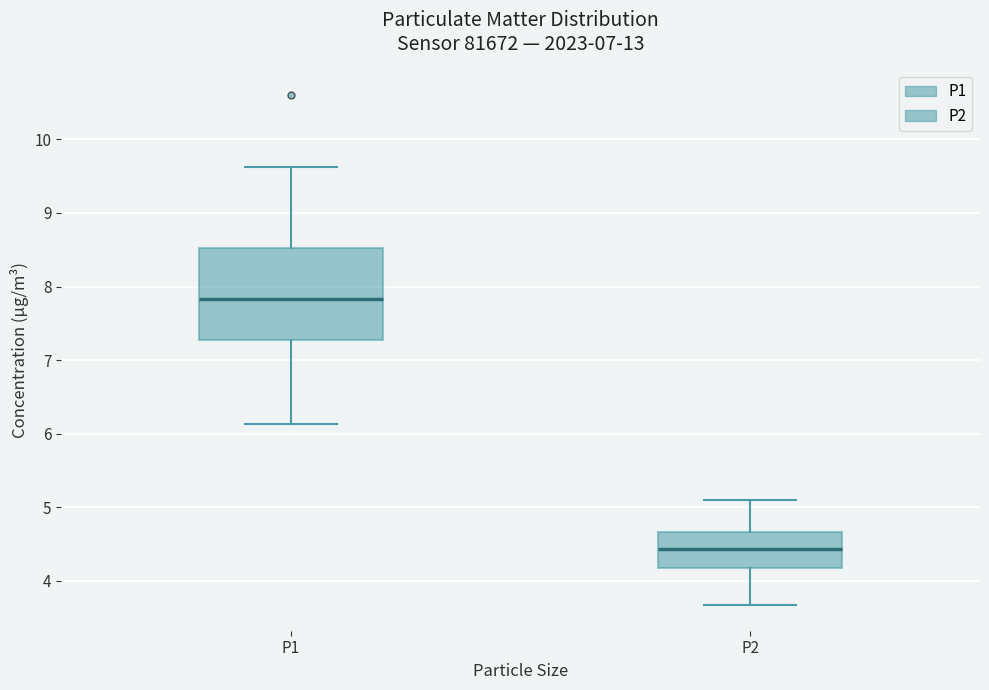

Reading left to right, read every box against the y-axis: the position of its median line, the range the box covers, and the ends of its whiskers. The values are not printed on the chart, so give them approximately, as read against the axis.

P1: median 7.8, box 7.3 to 8.5, whiskers 6.1 to 9.6
P2: median 4.4, box 4.2 to 4.7, whiskers 3.7 to 5.1